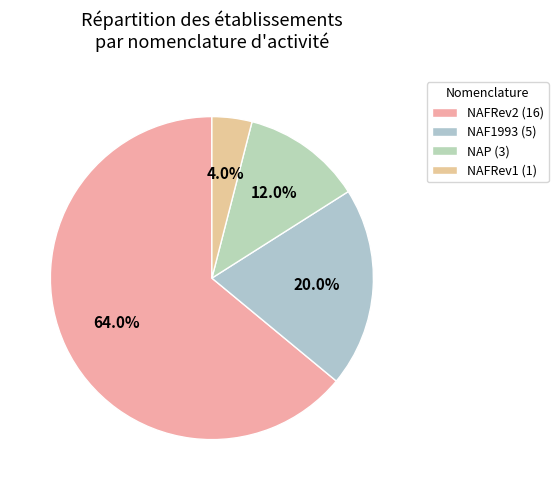

How many segments does this pie chart have?

4